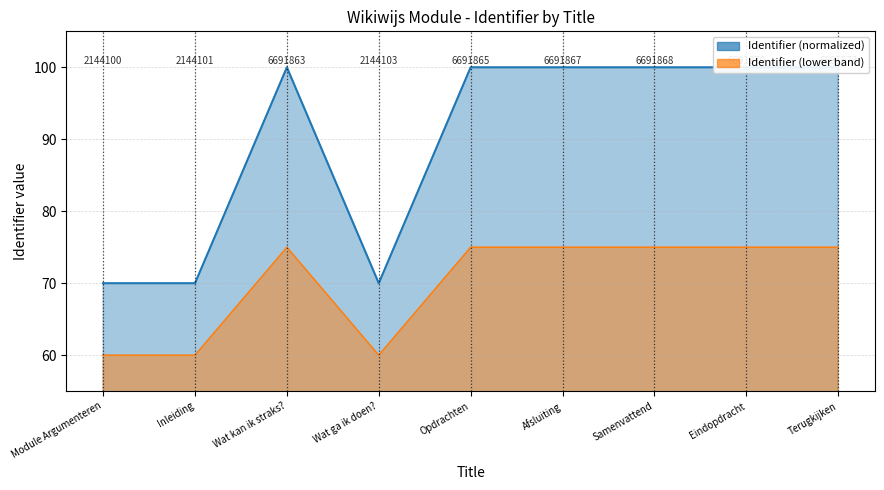

How many interior local valleys does the Identifier series have?

1